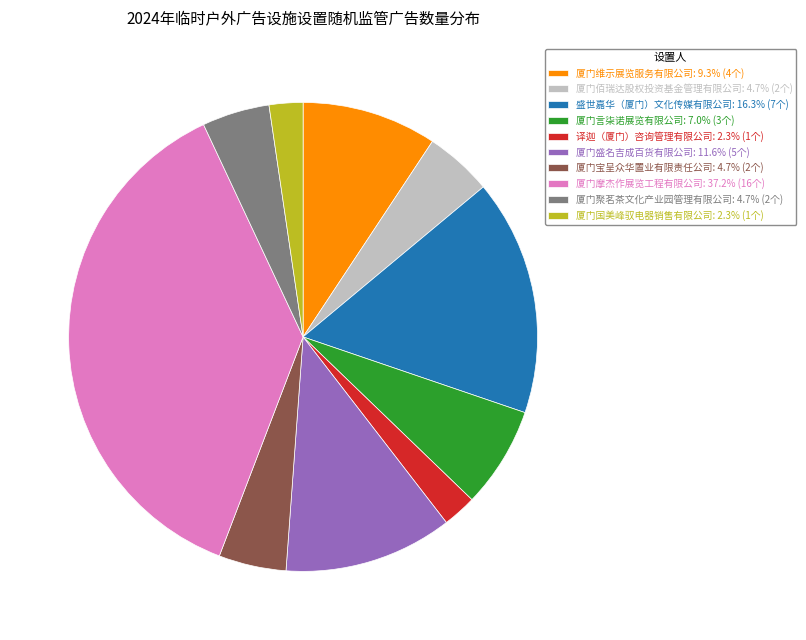

Which slice is the largest?

厦门摩杰作展览工程有限公司